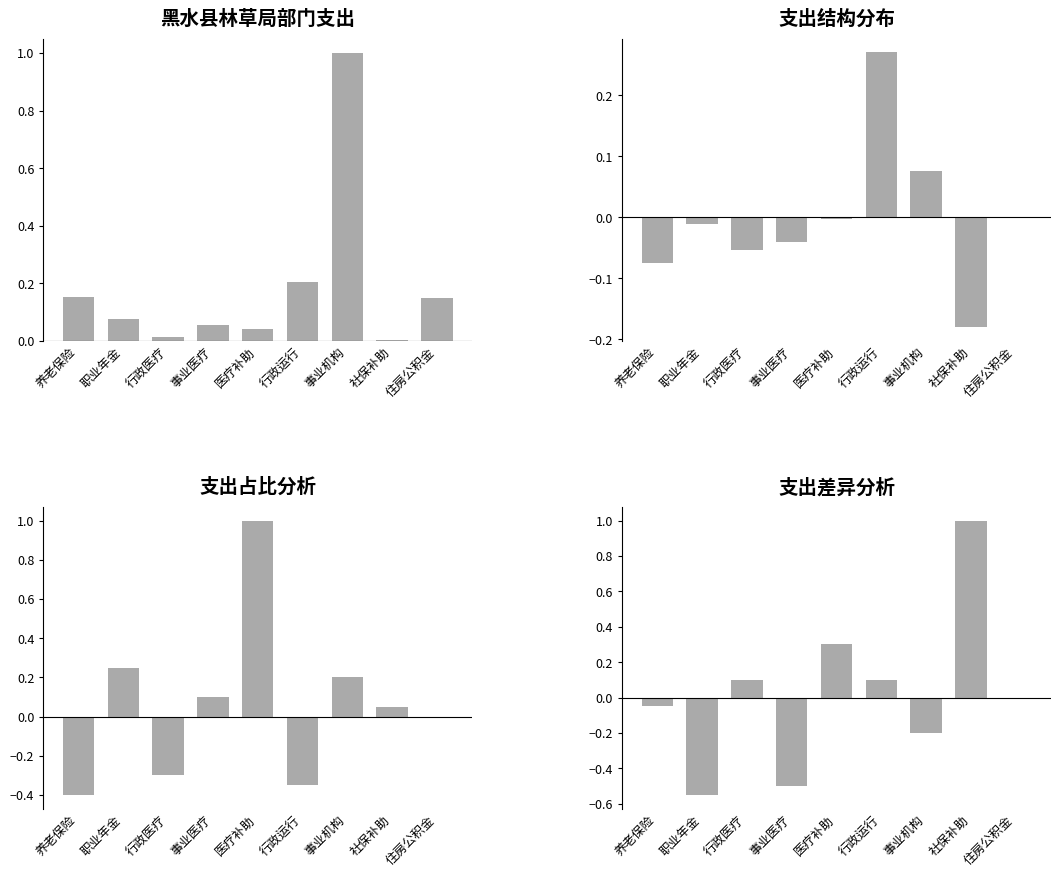

Reading left to right, list all the values displayed in this chart.

-0.1	-0.6	0.1	-0.5	0.3	0.1	-0.2	1.0	0.0